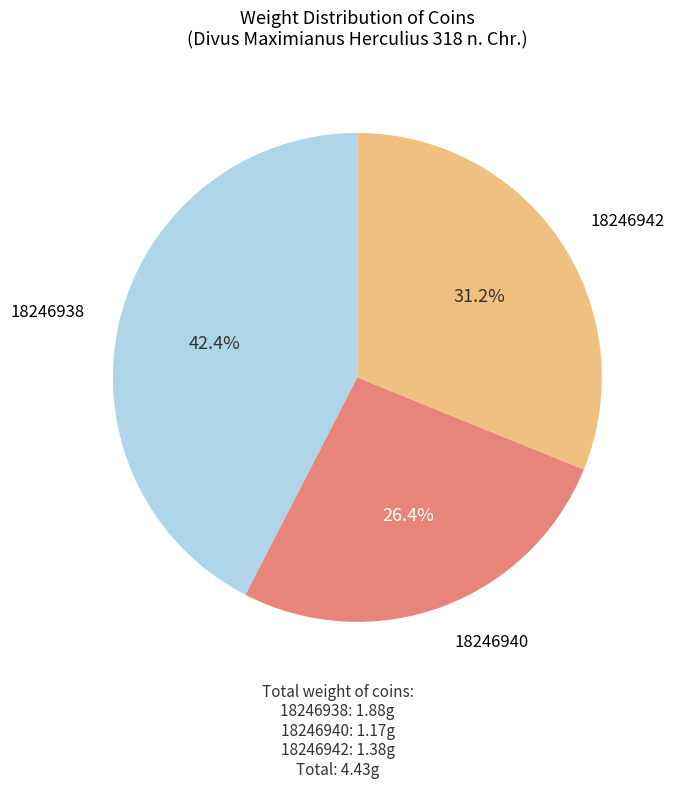

True or false: 18246938 accounts for 49% of the total.

False